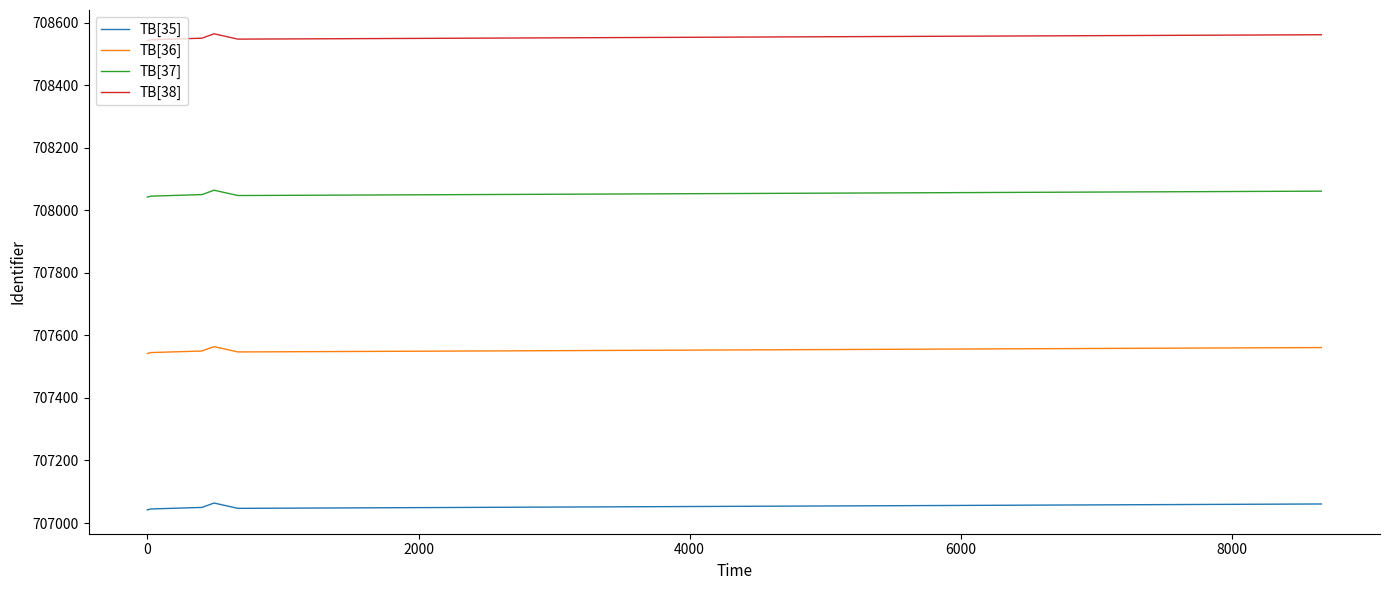

What is the maximum value shown in the chart?

708564